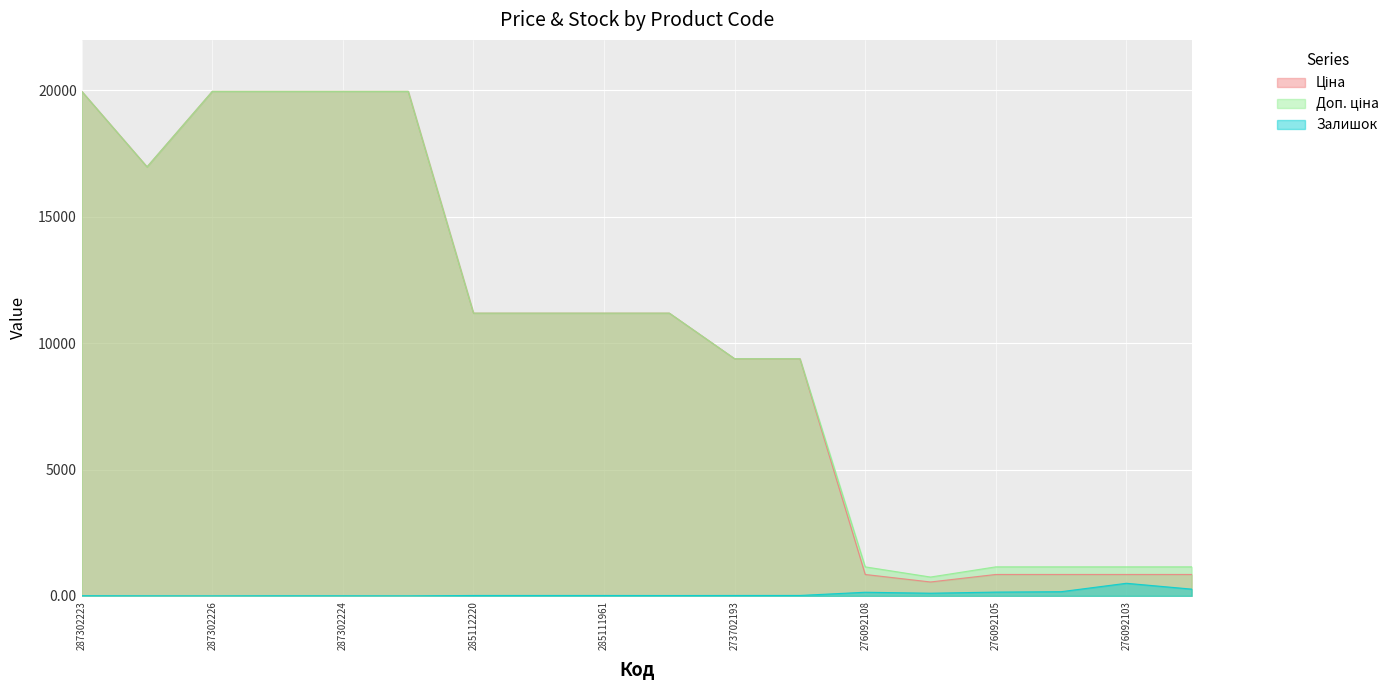

What is the approximate value of Залишок at 273702194?

18.0